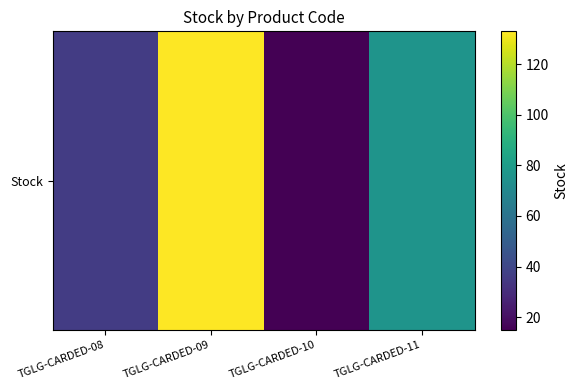

What is the minimum value shown in the chart?

15